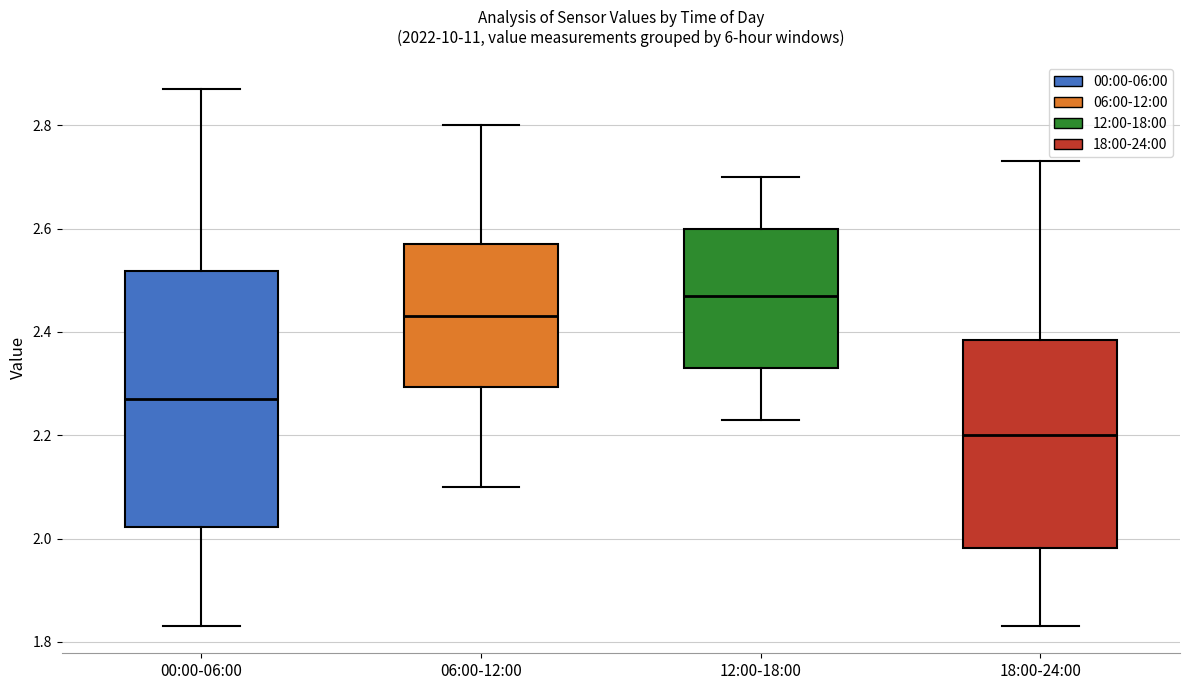

Where is the lower edge of the box for 06:00-12:00 on the y-axis? The values are not printed on the chart, so give them approximately, as read against the axis.

2.30